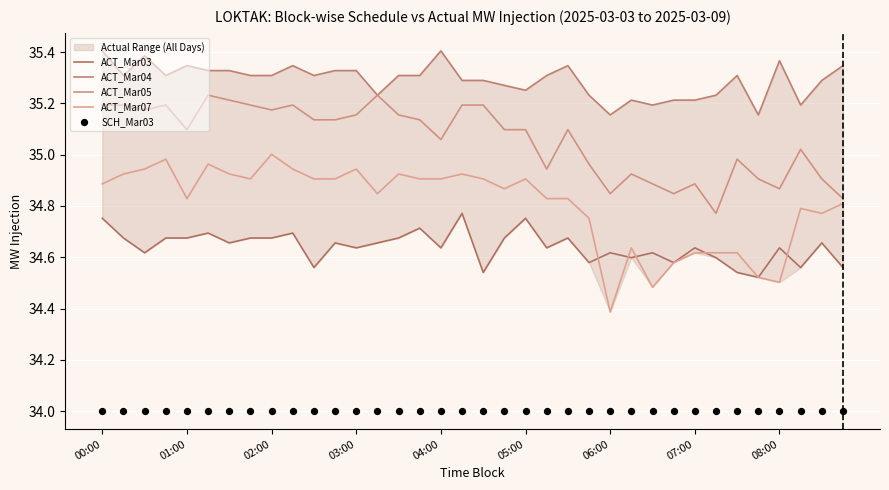

Is the value of ACT_Mar05 at 01:00 greater than the value of ACT_Mar03 at 07:00?

Yes